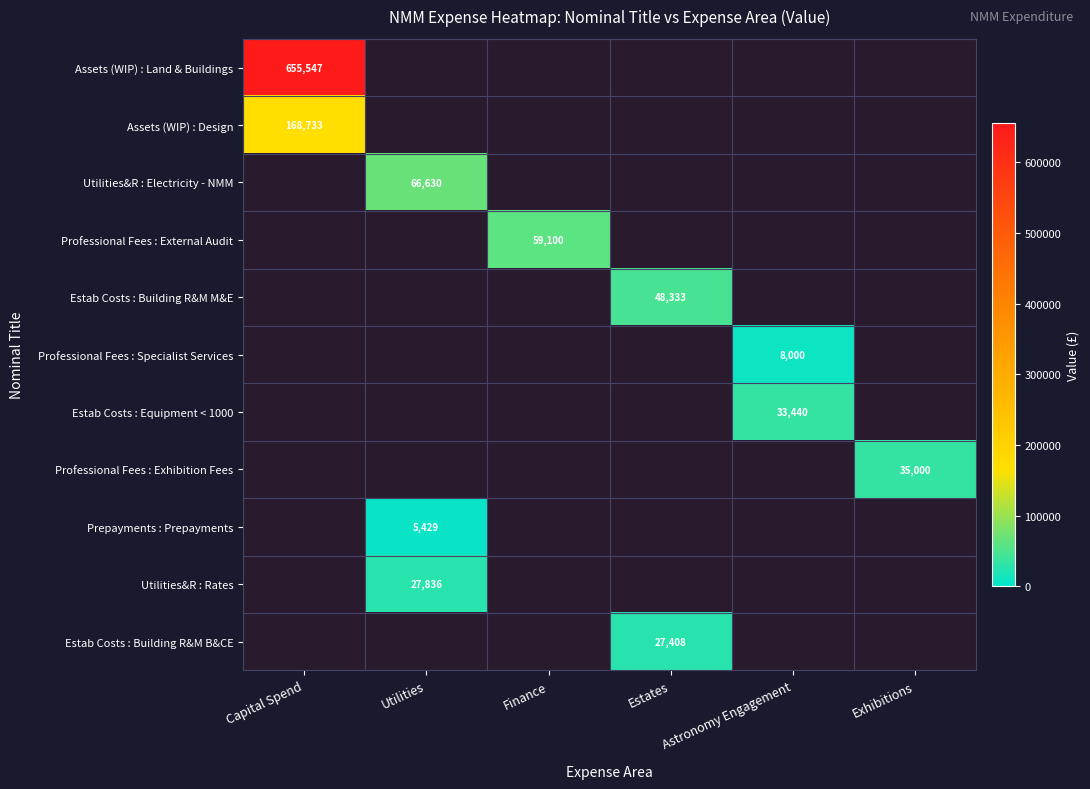

How many series are shown in this chart?

11